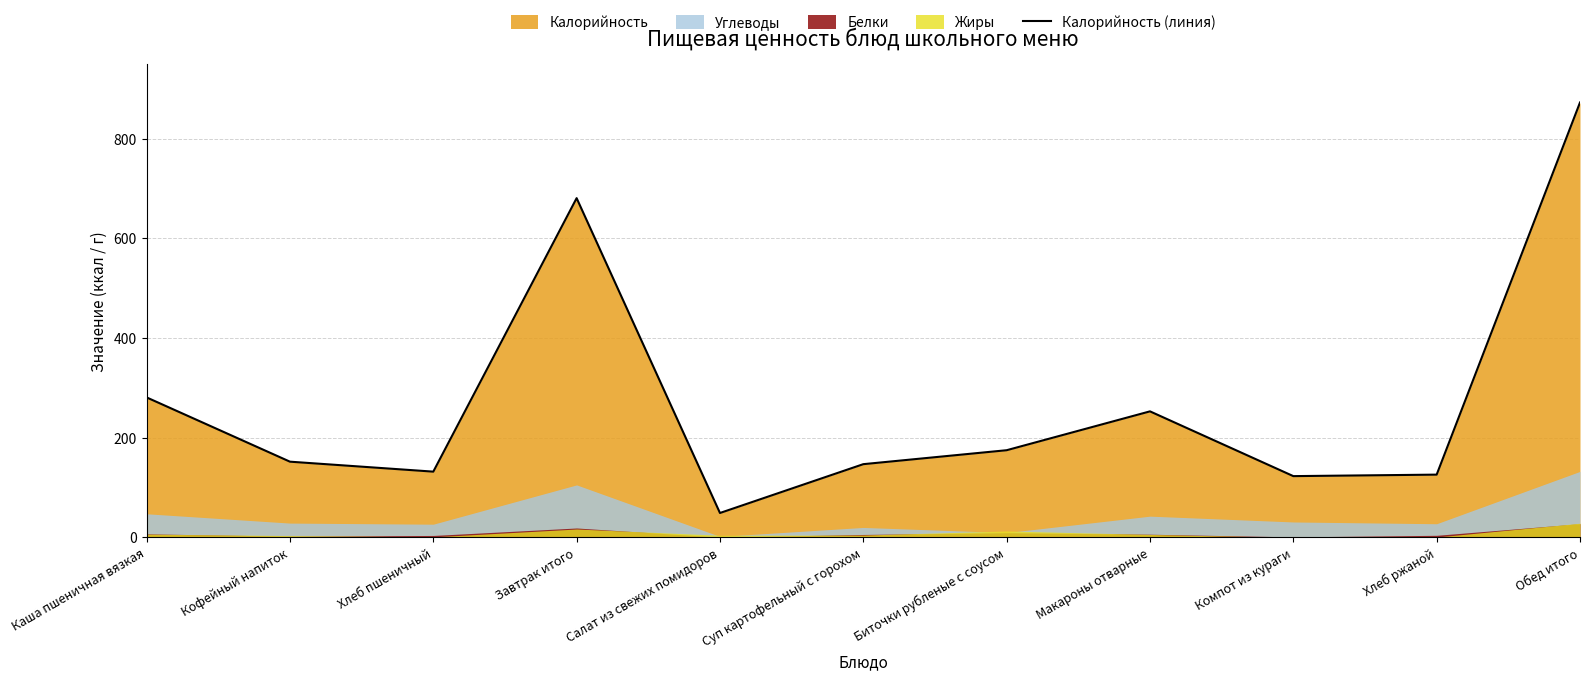

List the labels in order of value, smallest first.

Салат из свежих помидоров, Компот из кураги, Хлеб ржаной, Хлеб пшеничный, Суп картофельный с горохом, Кофейный напиток, Биточки рубленые с соусом, Макароны отварные, Каша пшеничная вязкая, Завтрак итого, Обед итого